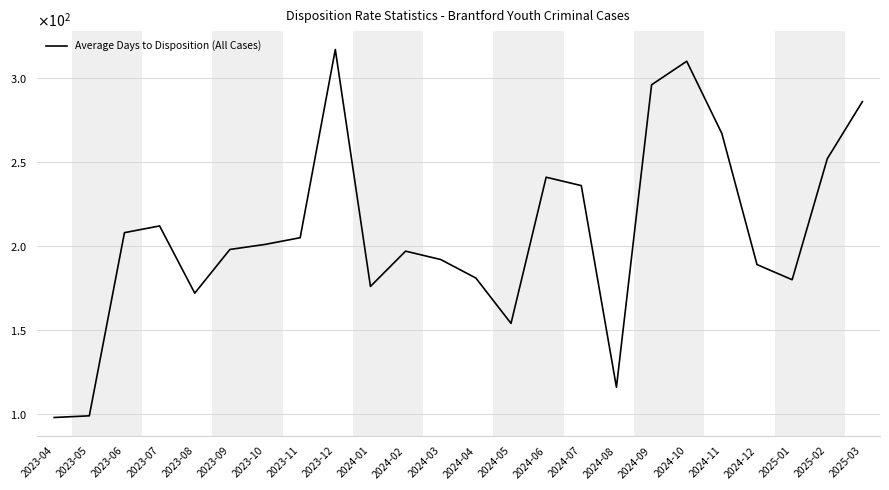

What is the approximate value at 2023-06, to the nearest 50?

200